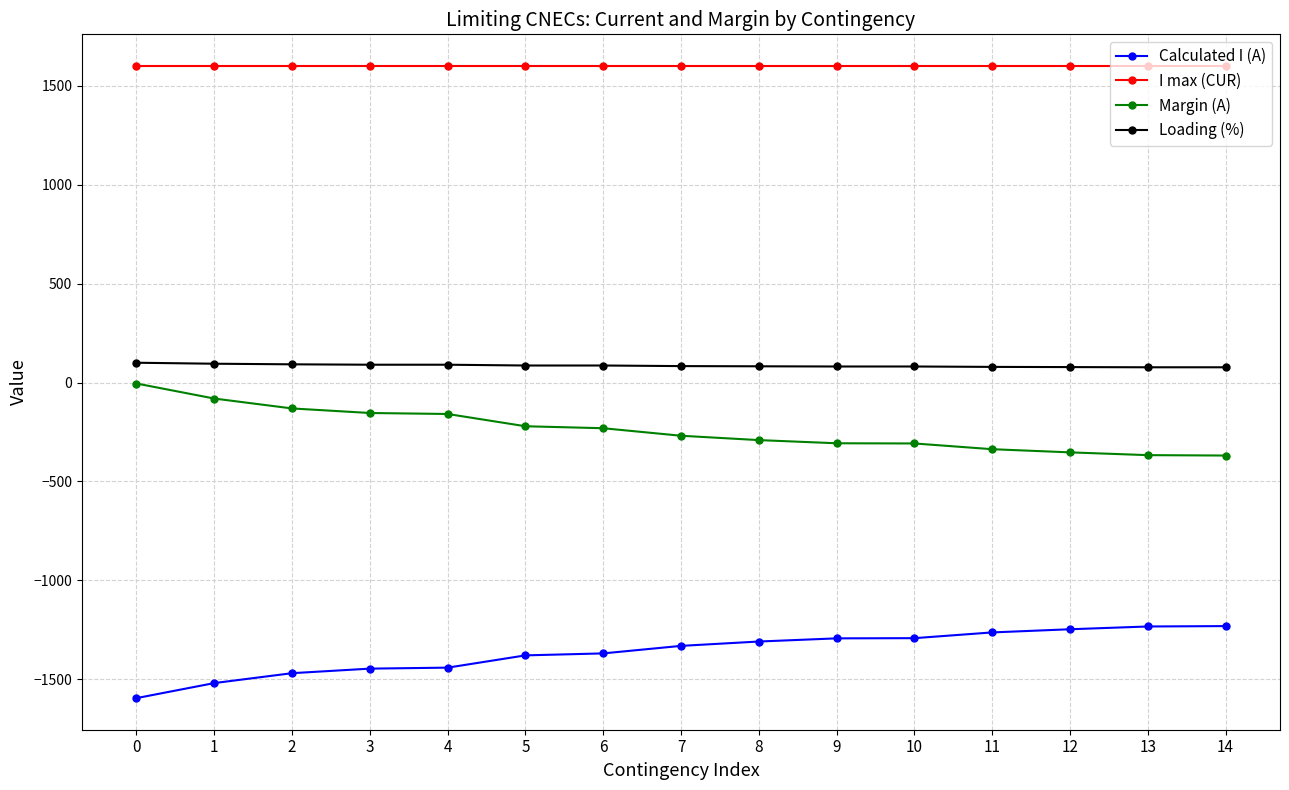

How many values in the Loading (%) series are below 83?

7